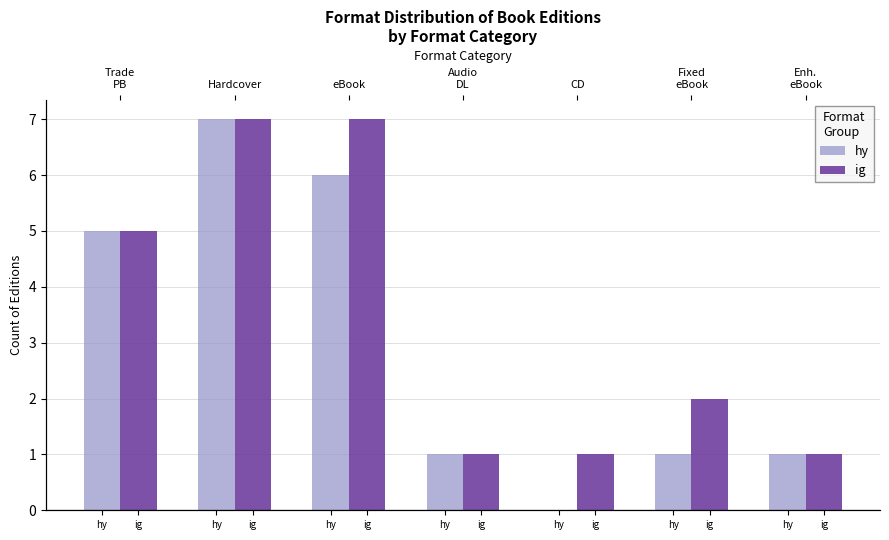

Reading right to left, list all the values displayed in this chart.

hy: 1	1	0	1	6	7	5
ig: 1	2	1	1	7	7	5